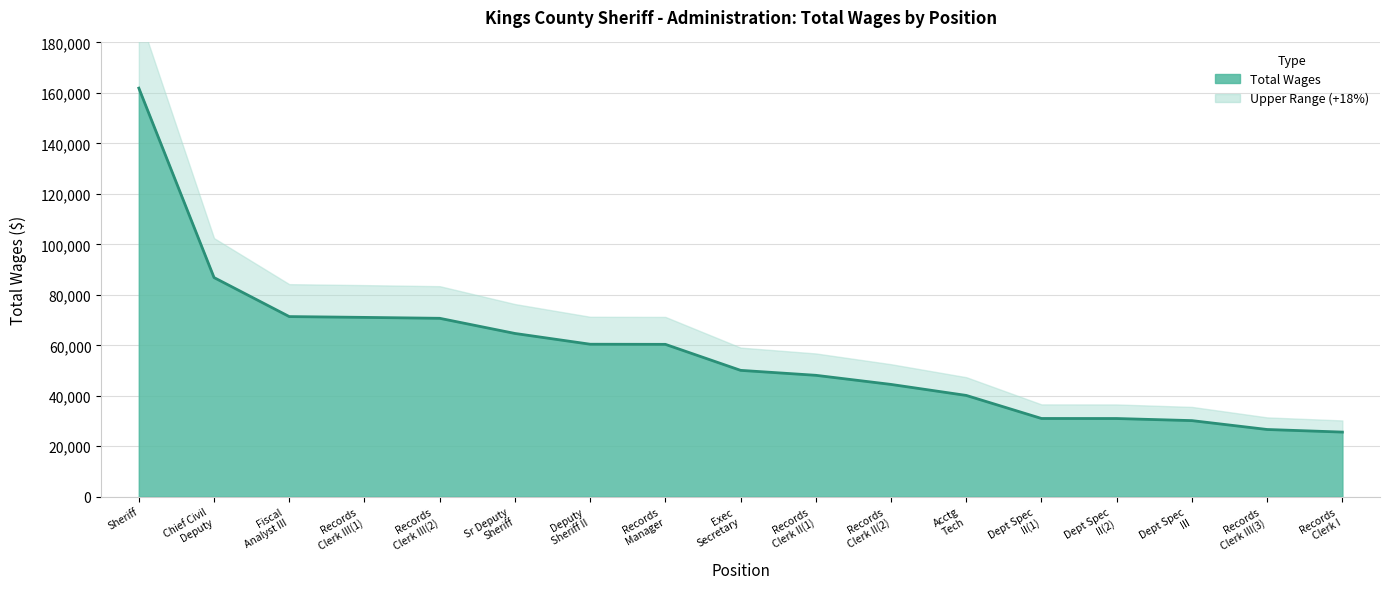

What is the sum of all values?

974581